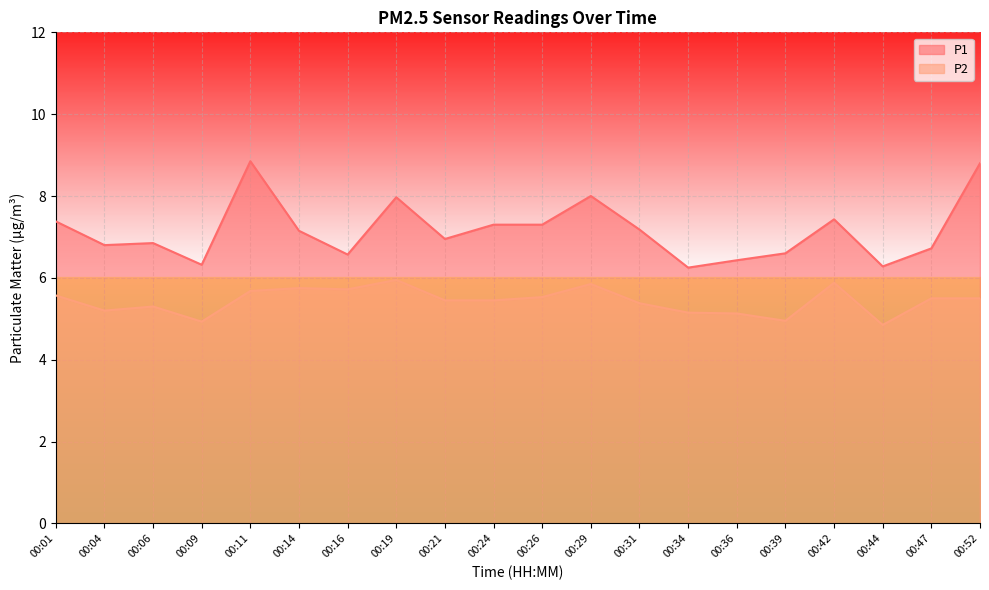

The value of P2 at 00:52 is 1.6. True or false?

False